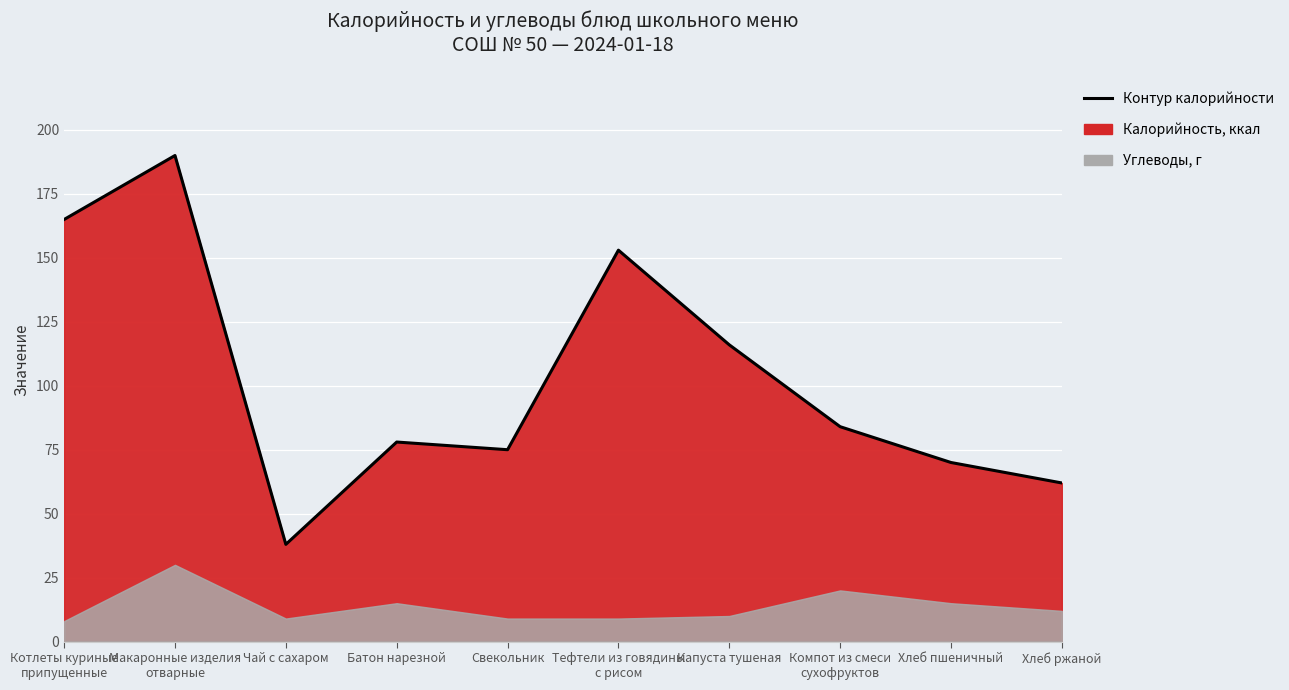

Where does the data first go above 84?

Котлеты куриные
припущенные